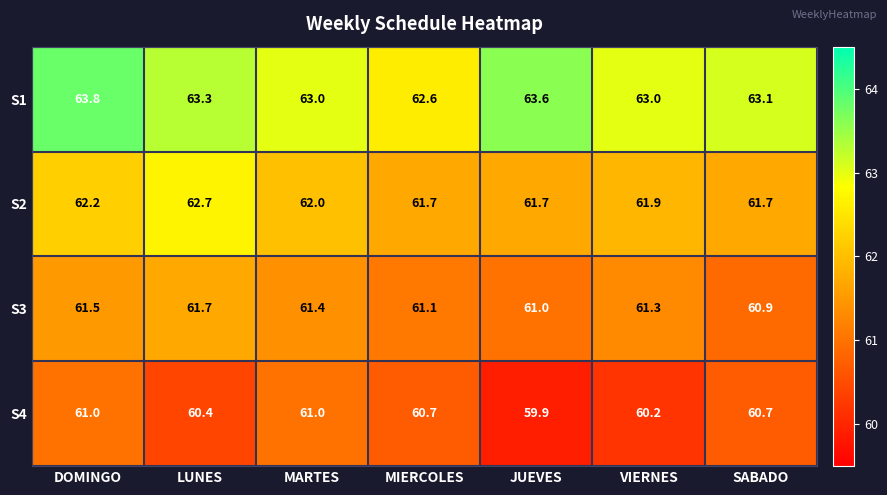

Which series has the widest spread of values?

S1